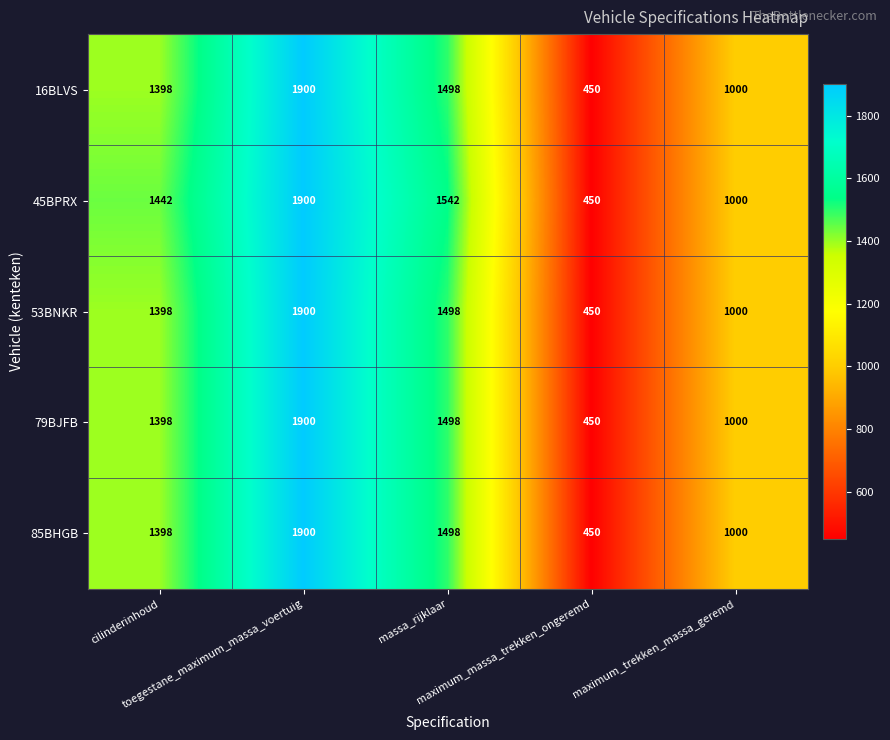

Which series has the largest total across all categories?

45BPRX